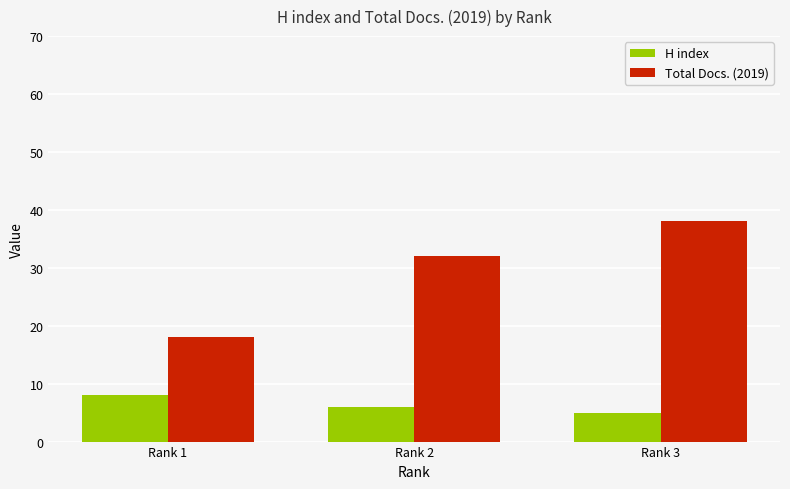

What is the maximum value shown in the chart?

38